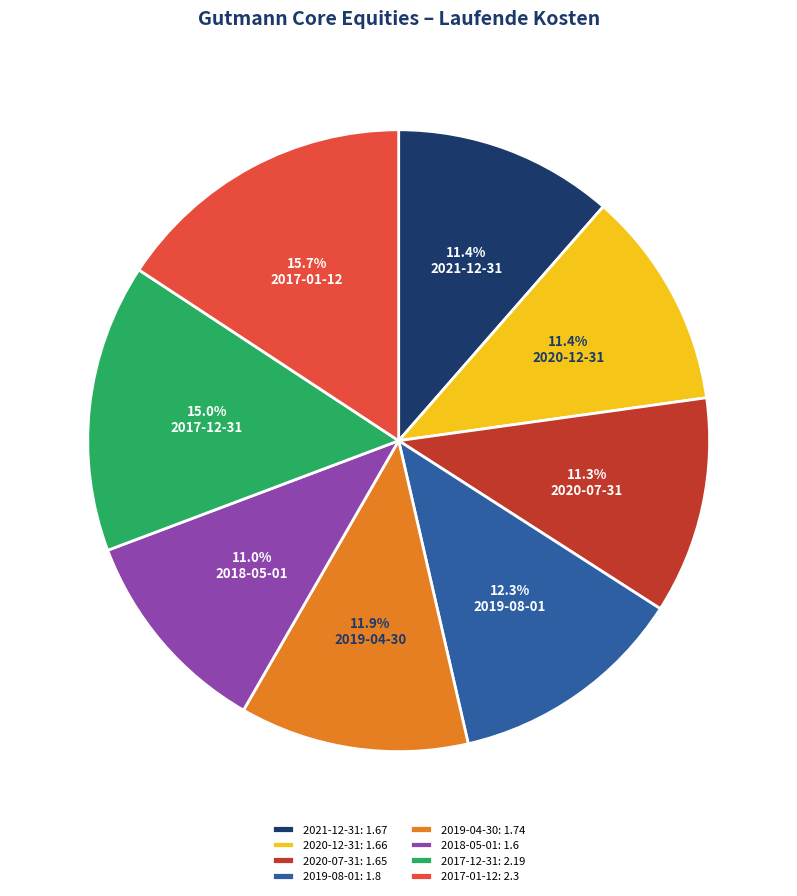

What percentage is NOT represented by 2019-04-30?

88.1%